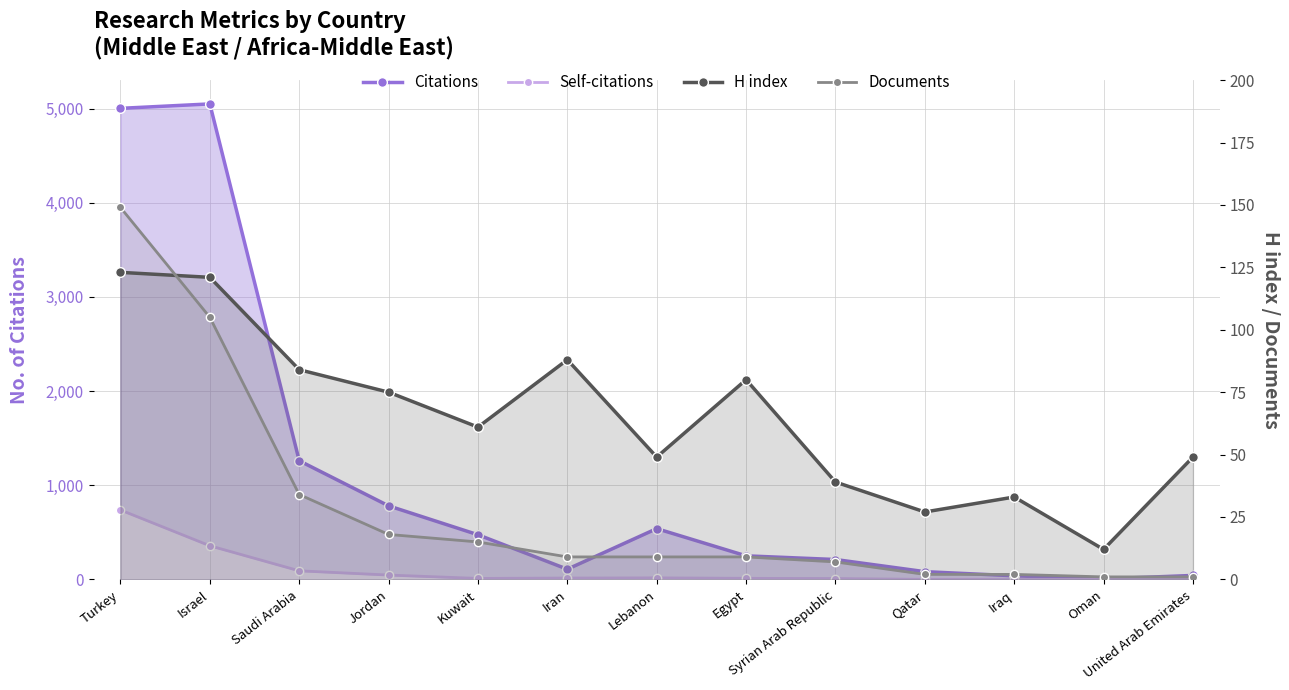

How many lines are shown in the chart?

4